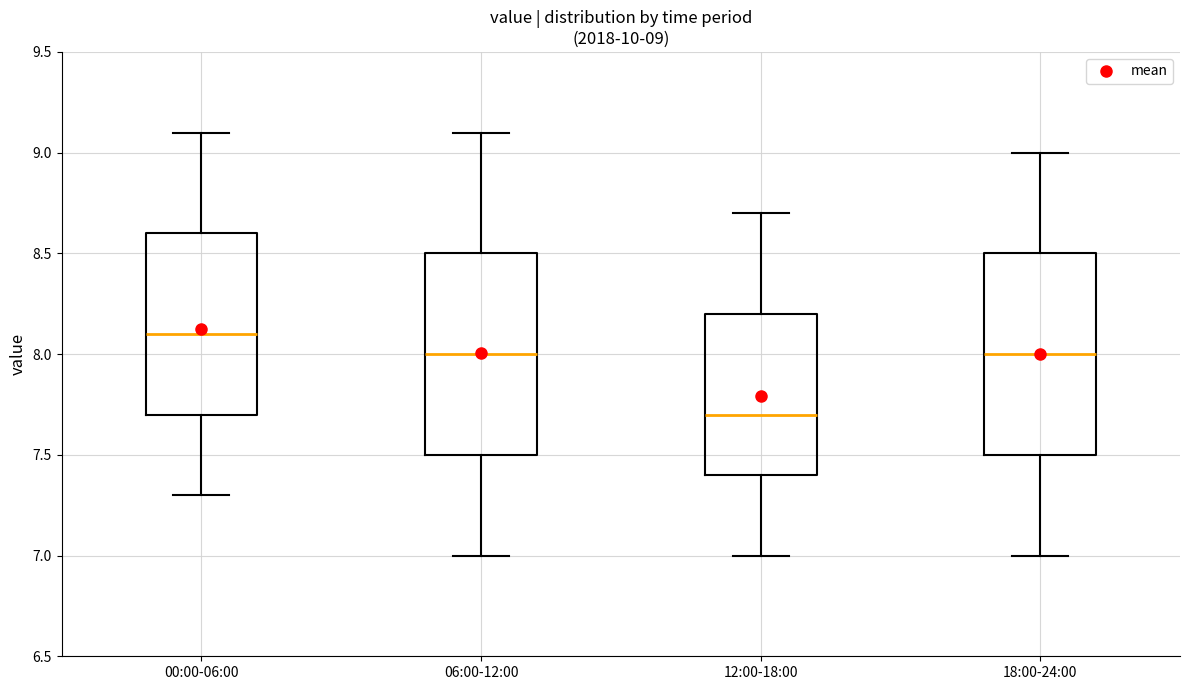

Which box's median line is the lowest?

12:00-18:00